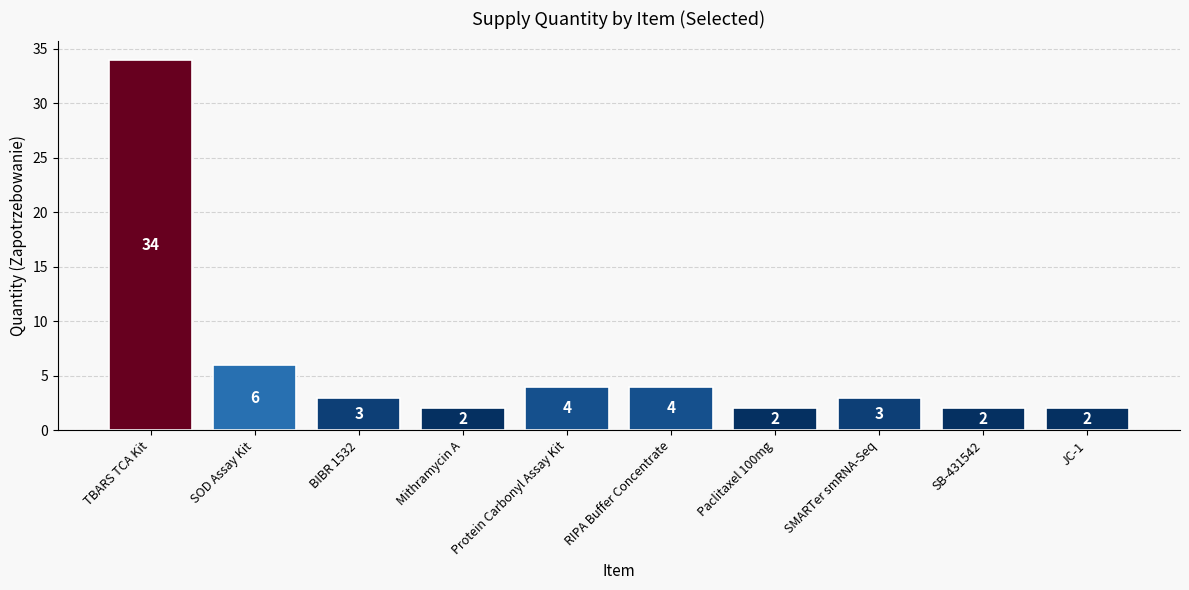

What is the smallest value displayed?

2